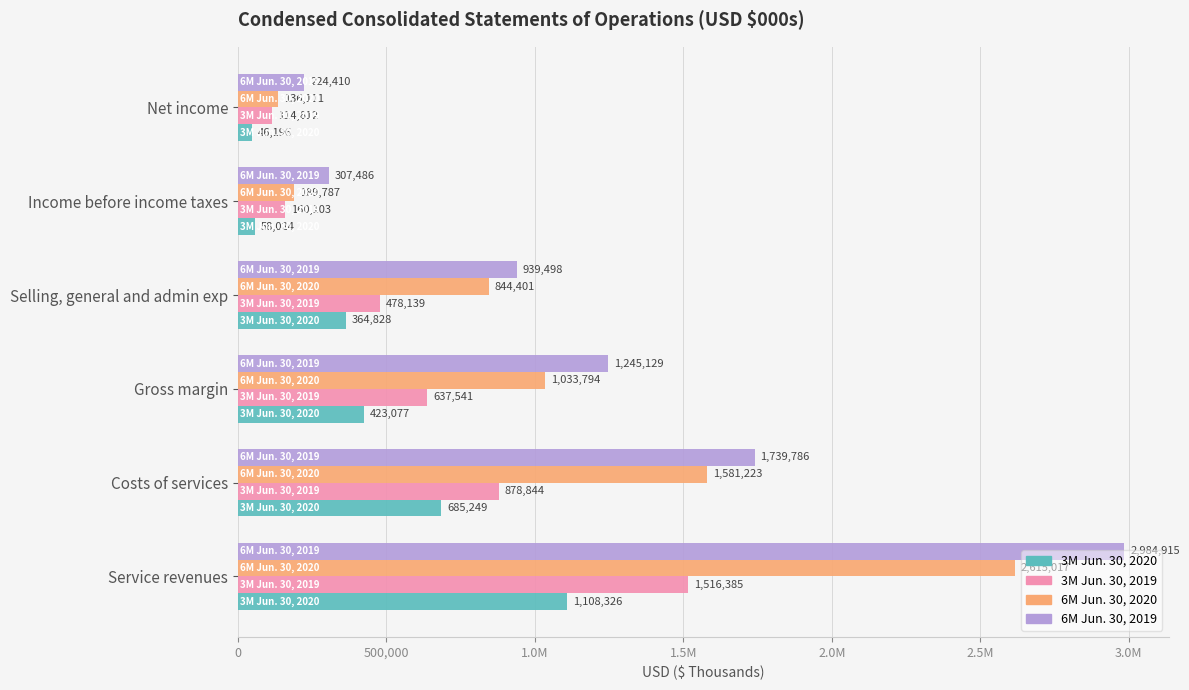

What are all the series names shown in the legend?

3M Jun. 30, 2020, 3M Jun. 30, 2019, 6M Jun. 30, 2020, 6M Jun. 30, 2019